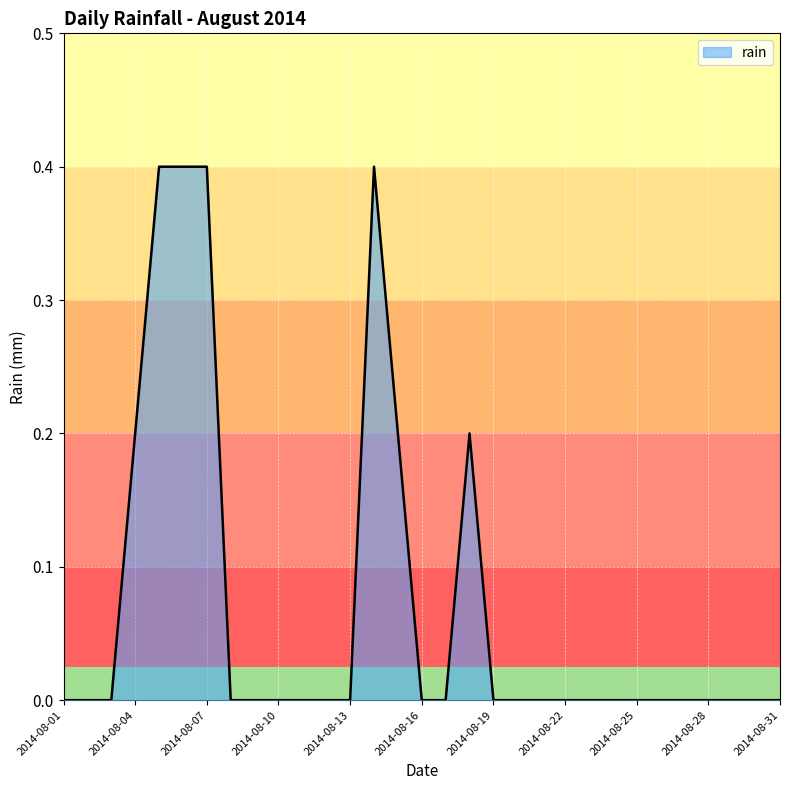

What is the greatest value displayed?

0.4